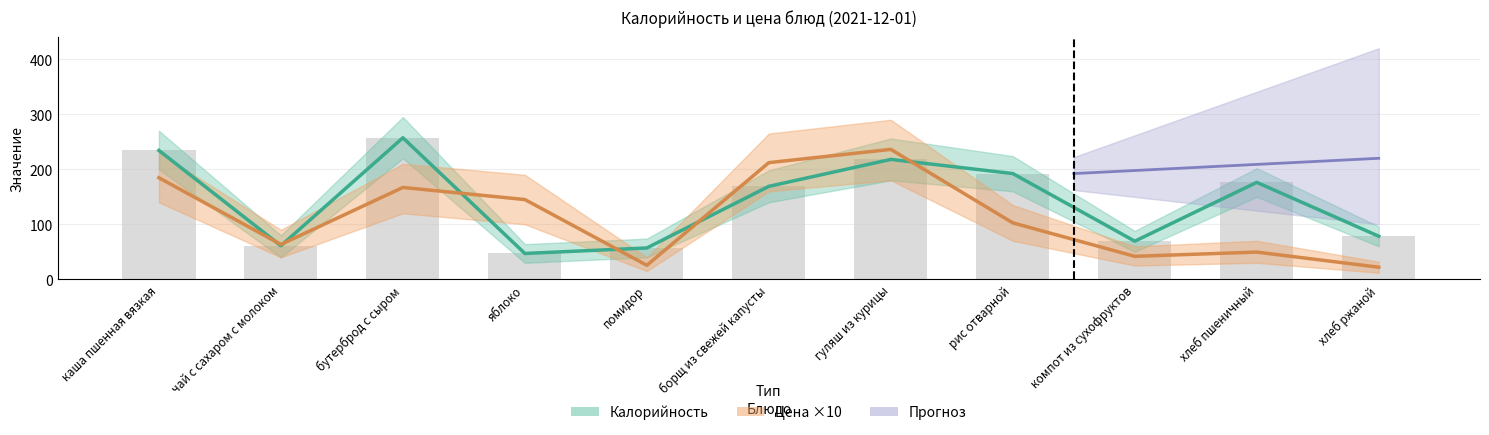

Where does the Калорийность series first go above 169?

каша пшенная вязкая